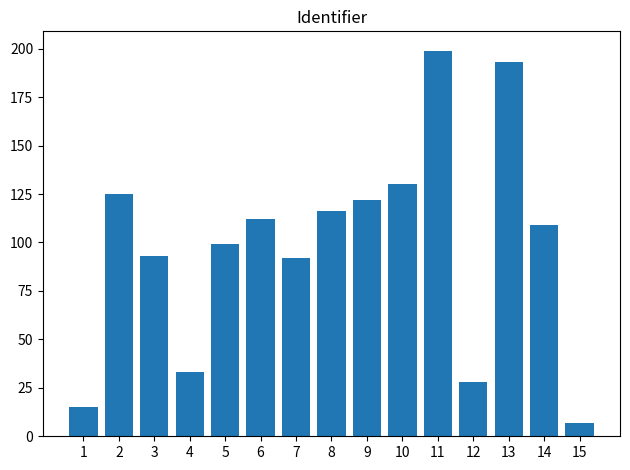

Reading left to right, extract all data points from this chart.

15	125	93	33	99	112	92	116	122	130	199	28	193	109	7